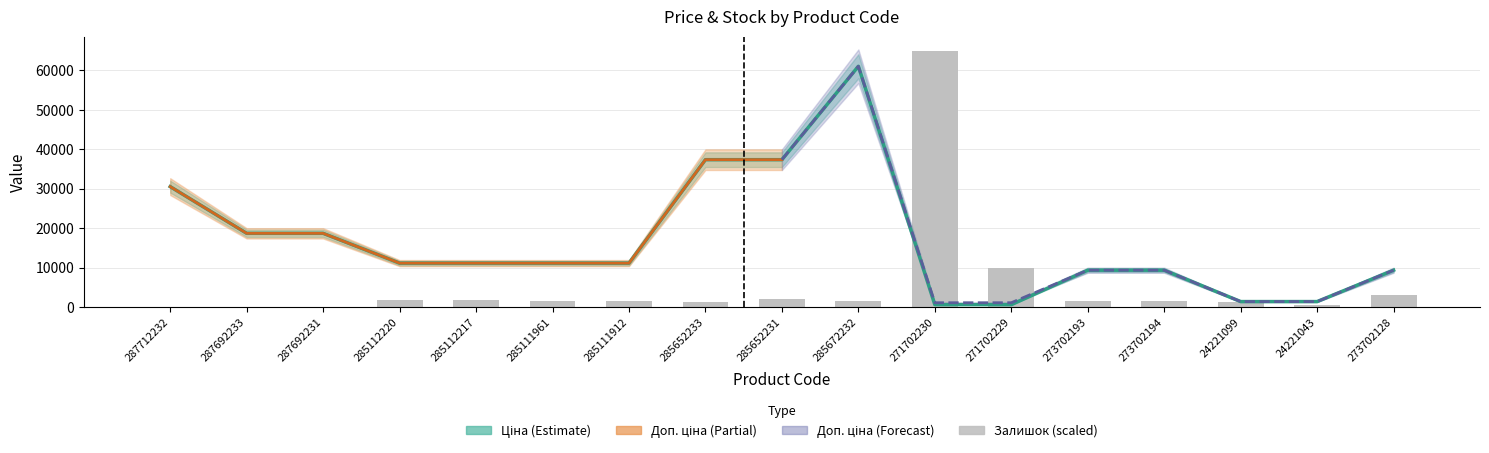

Which series has the largest total across all categories?

Ціна